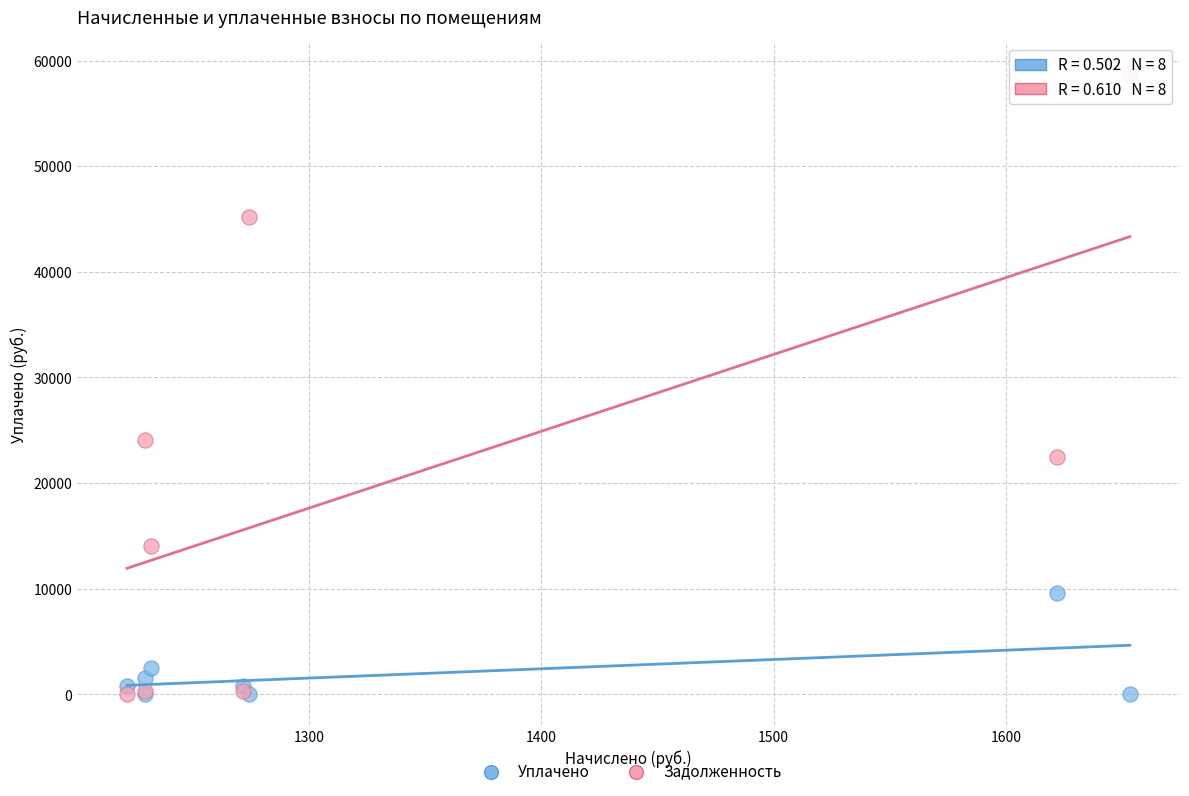

Across all series, what Y value is closest to 29376?

24109.7